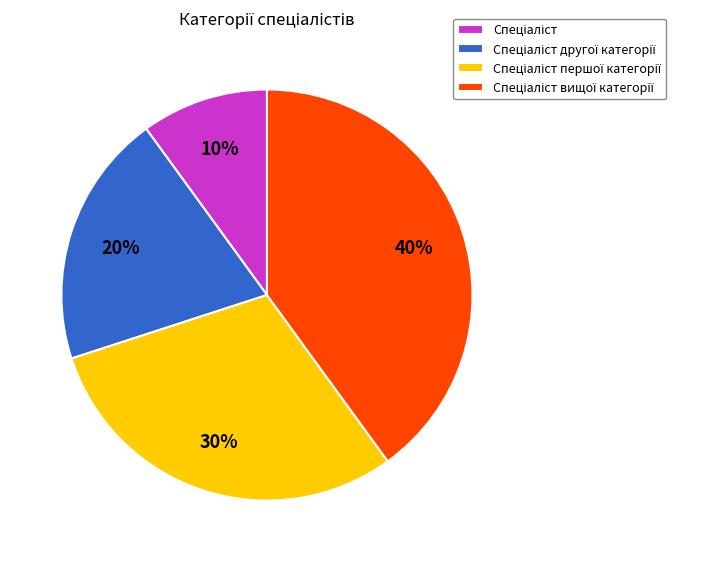

To the nearest percent, what is the average slice percentage?

25%